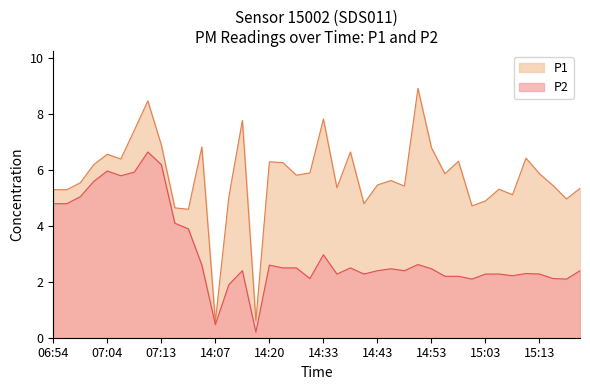

What is the difference between the highest and lowest values at 15:08?

2.9